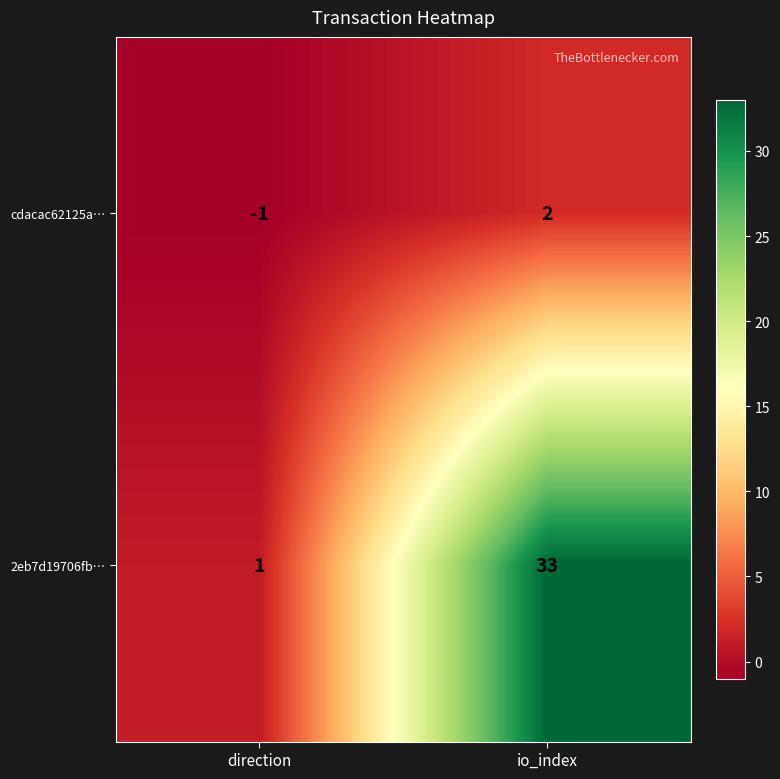

Between direction and io_index, which series saw the biggest shift?

2eb7d19706fb…